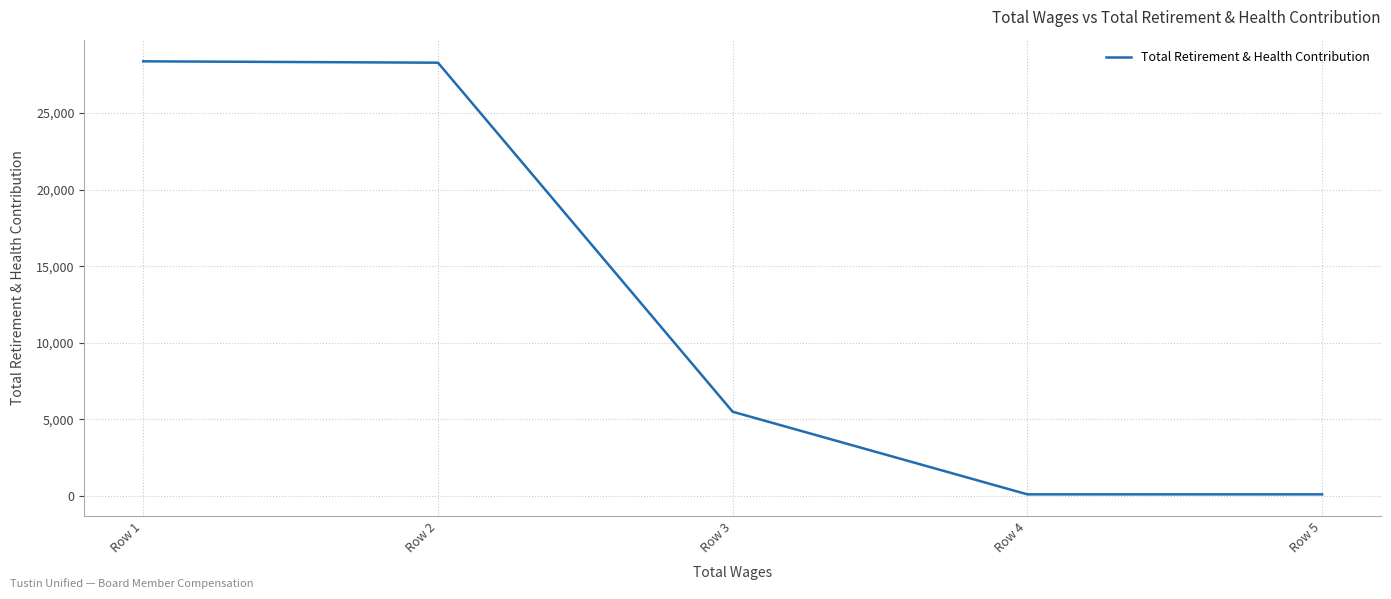

What is the maximum value shown in the chart?

28386